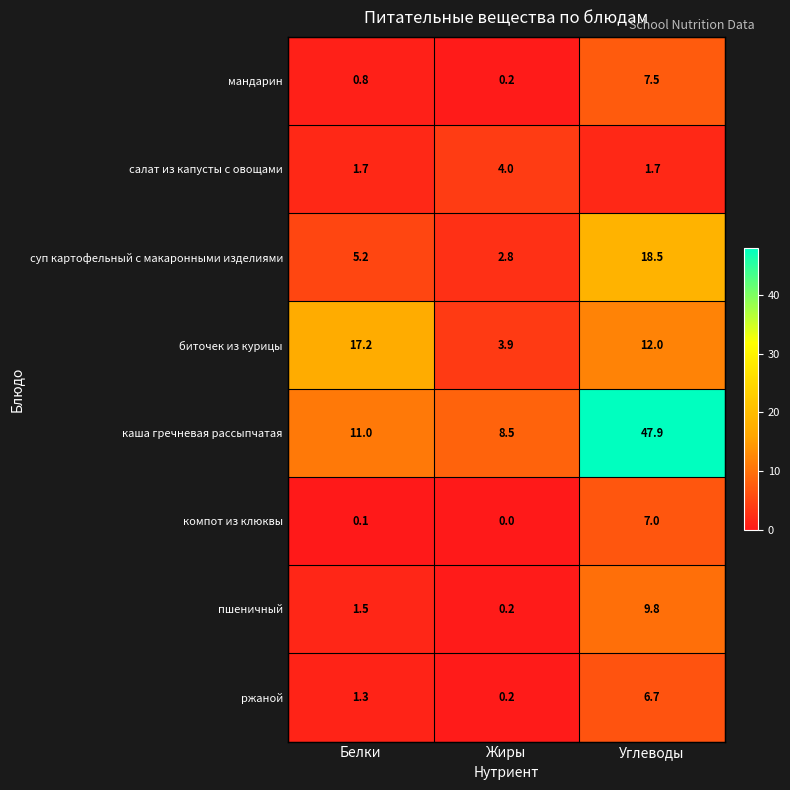

Which series has the largest range (max minus min)?

каша гречневая рассыпчатая